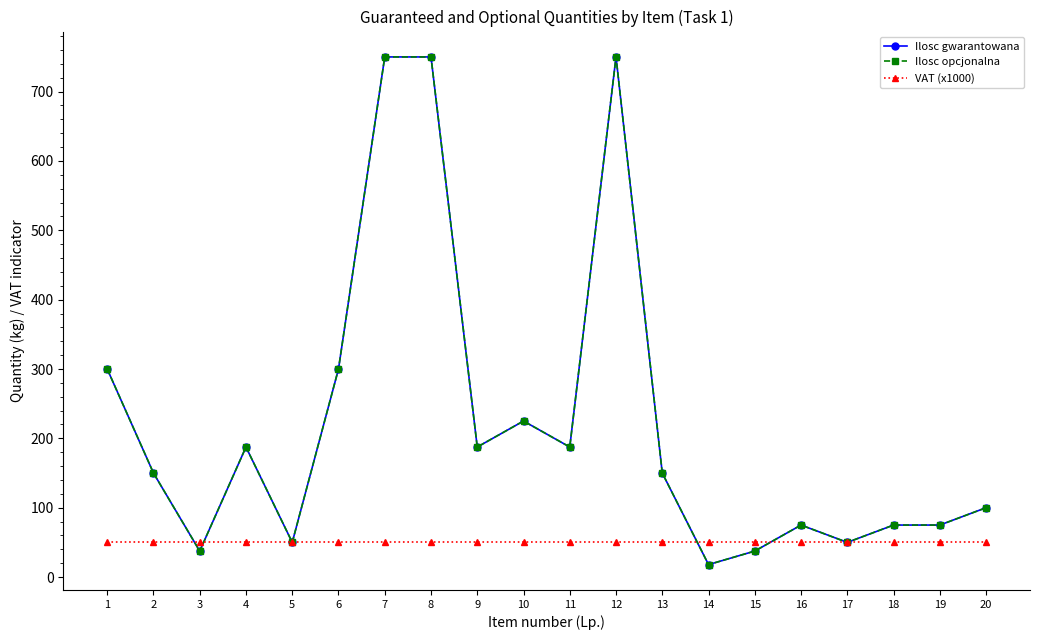

What is the total value across all series at 2?

350.0